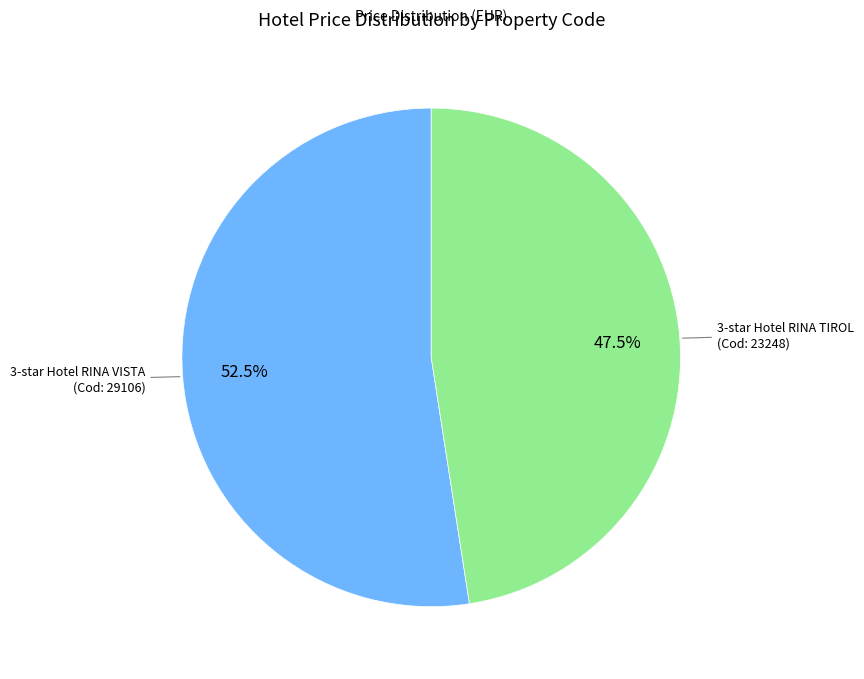

Does any single category account for the majority?

Yes